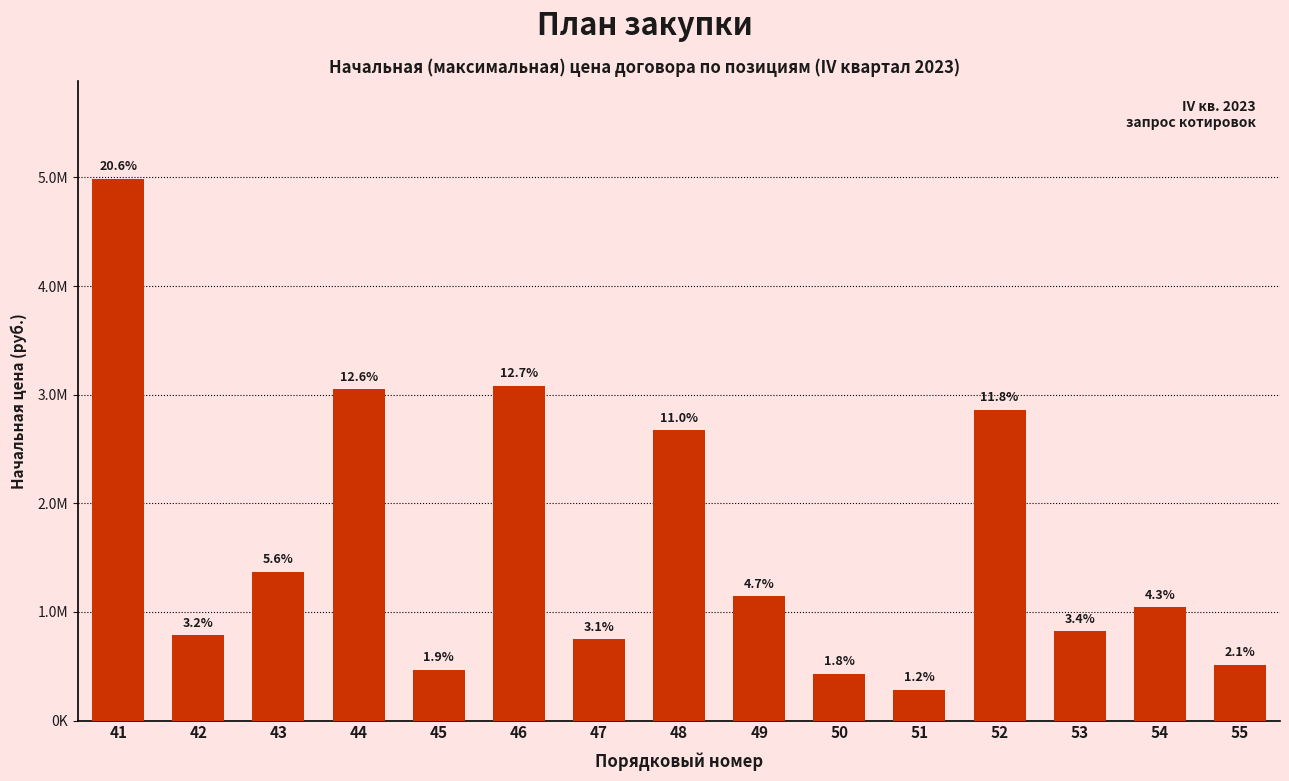

Does the chart contain any negative values?

No